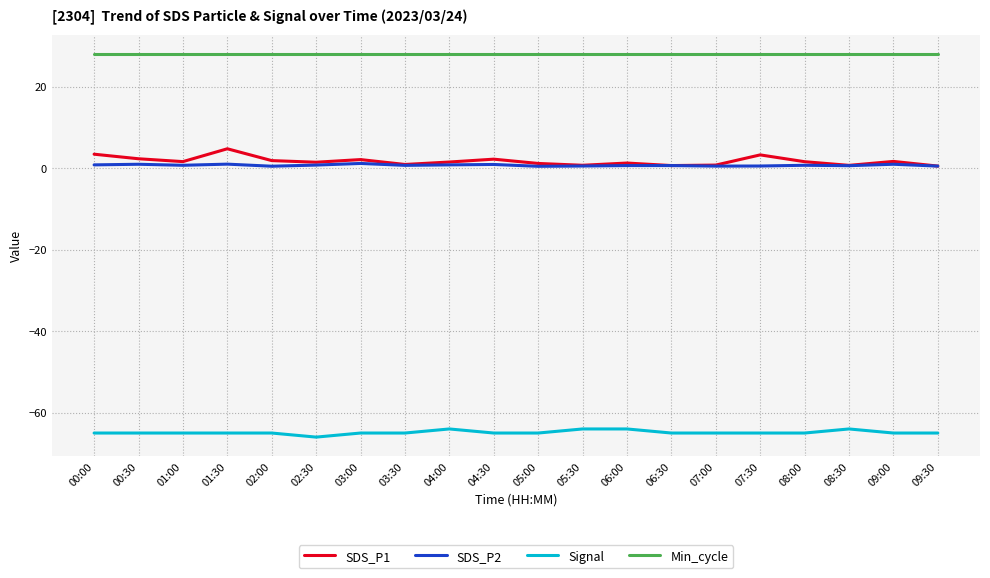

What is the total value across all series at 08:00?

-34.7